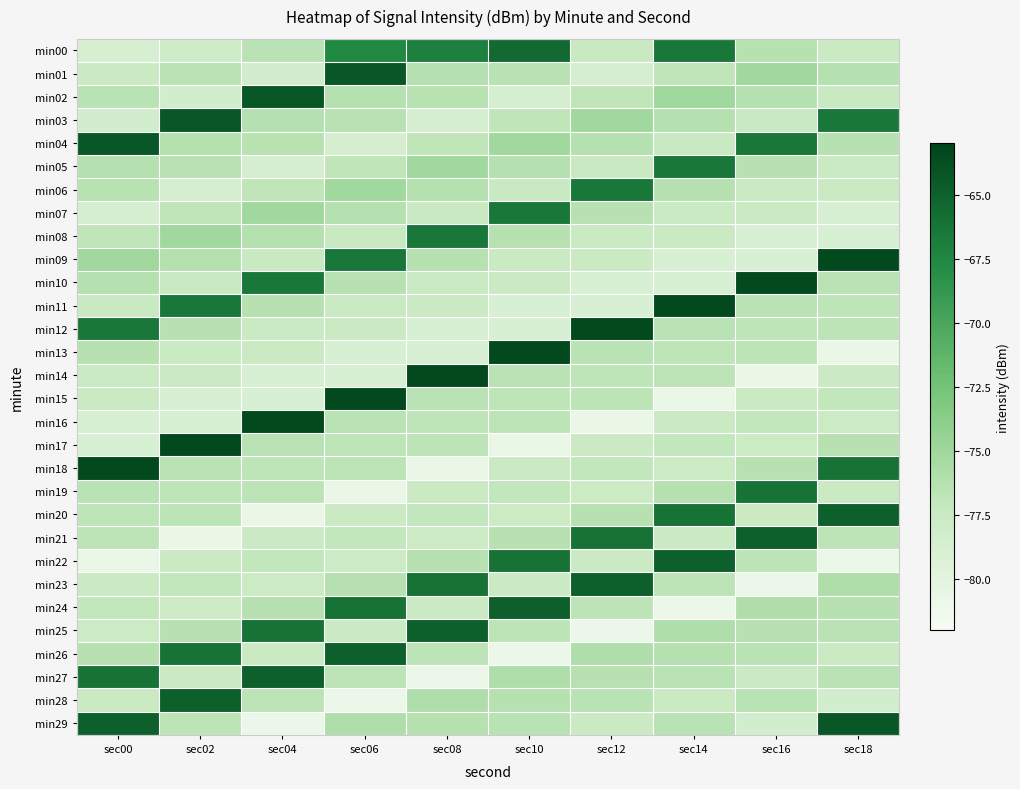

What is the total value across all series at sec04?

-2260.9